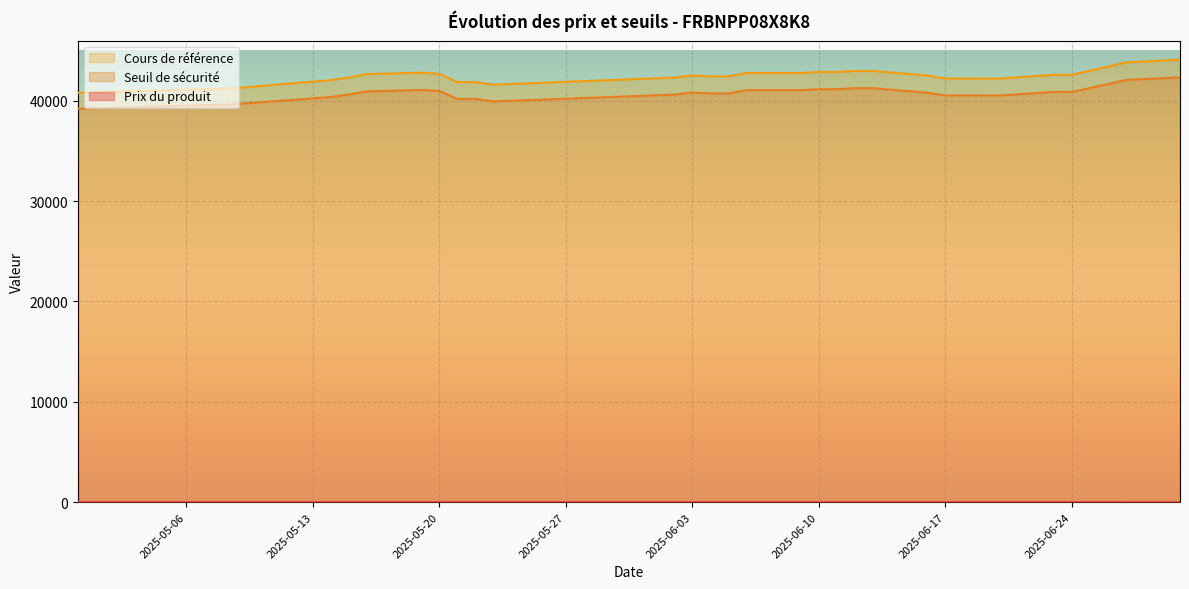

What is the average value of the Prix du produit series?

8.3